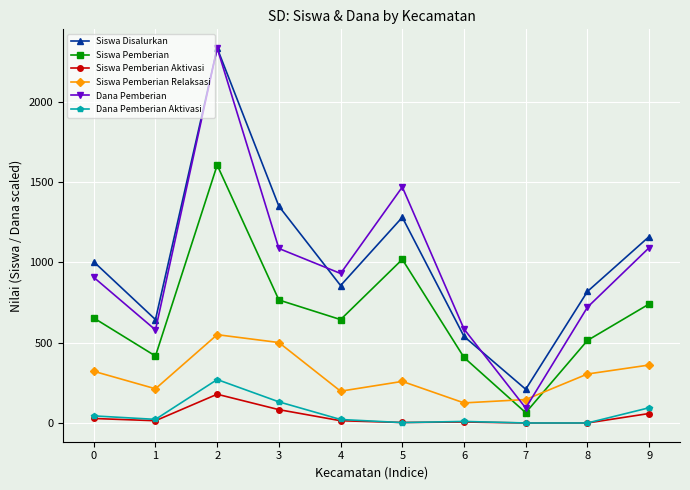

Which category has the highest value in the Dana Pemberian Aktivasi series?

2